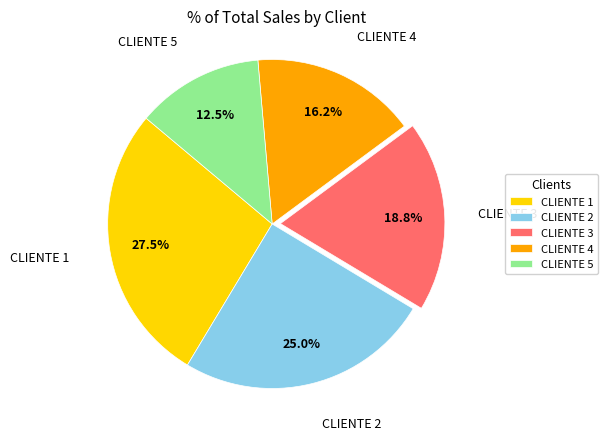

What percentage is the CLIENTE 3 slice, to the nearest percent?

19%